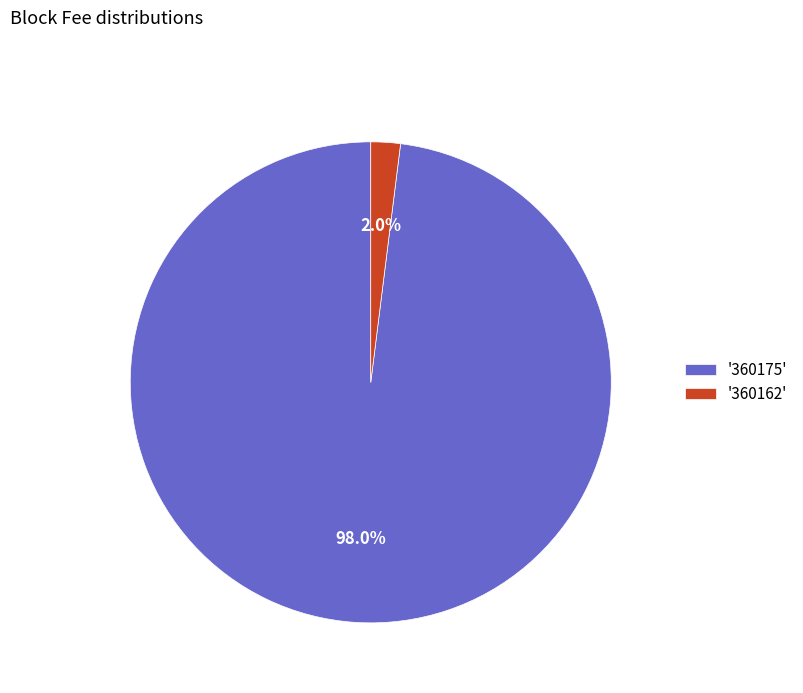

Combined, do '360162' and '360175' account for over 50%?

Yes